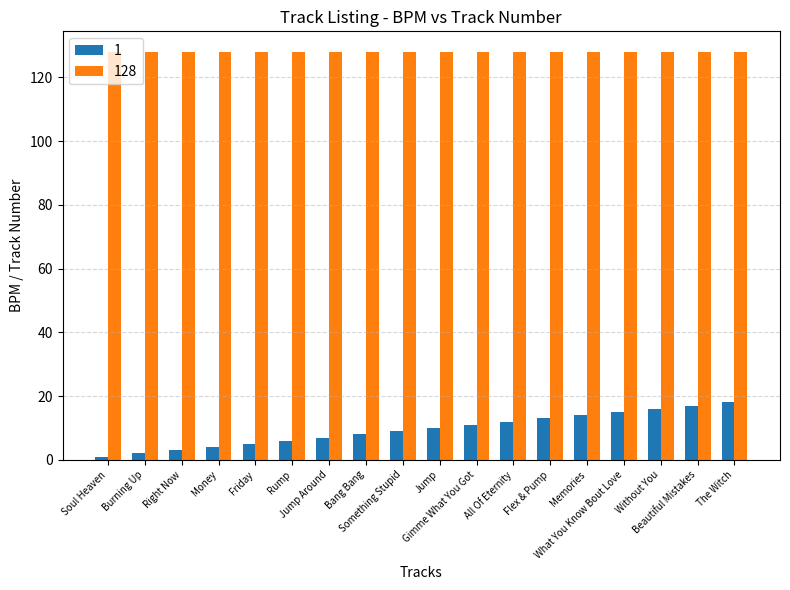

At how many categories does at least one series exceed 53?

18